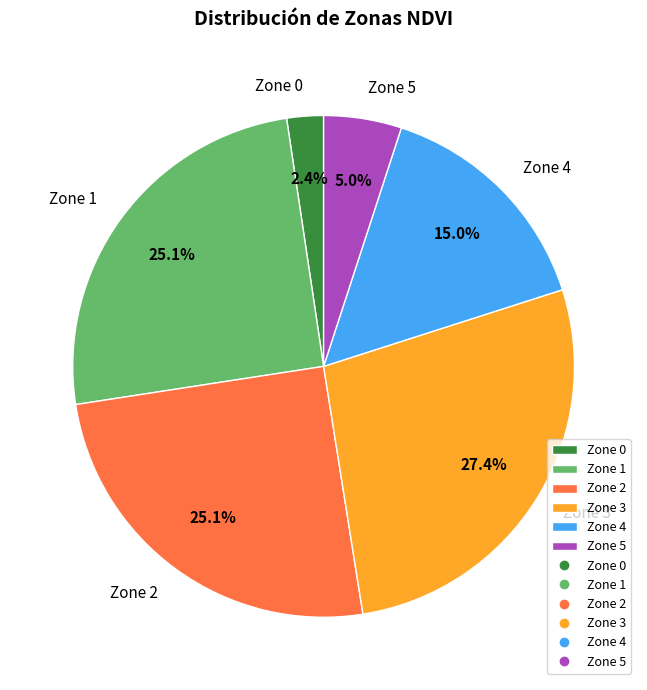

To the nearest percent, what portion does Zone 4 represent?

15%